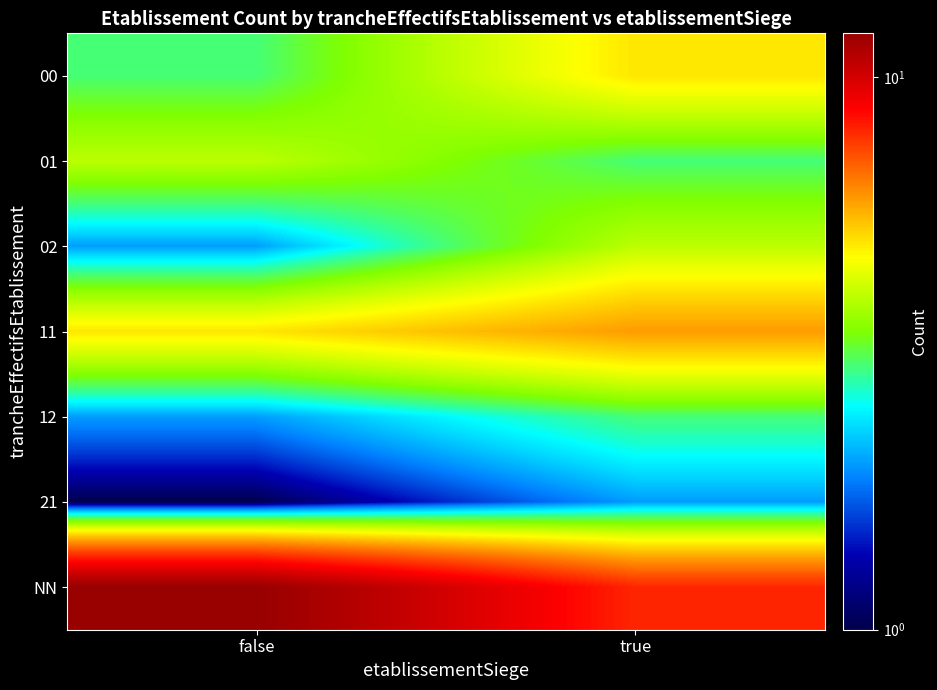

What is the difference between the highest and lowest values at false?

11